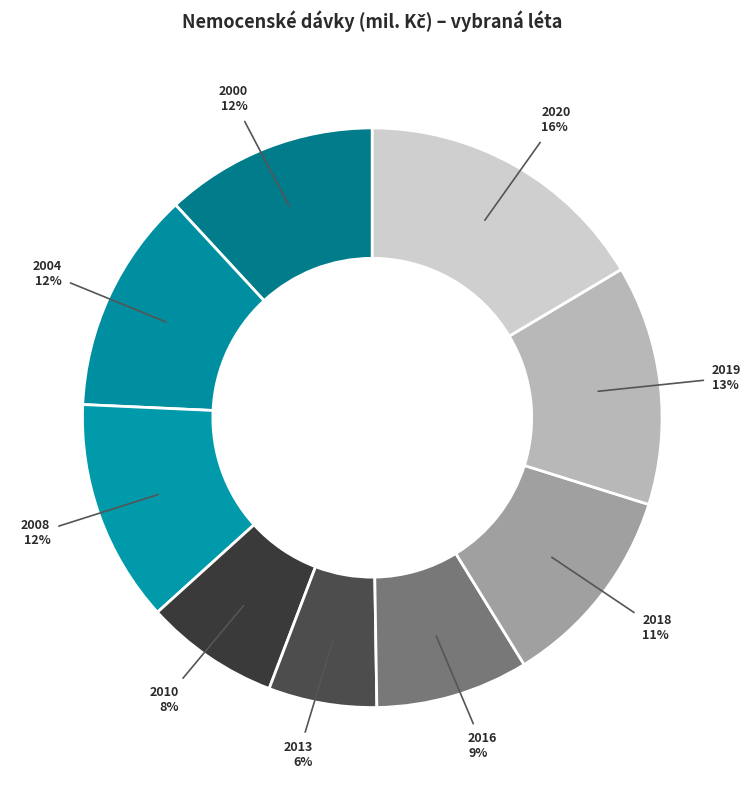

What is the ratio of the value at 2019 to the value at 2018?

1.2